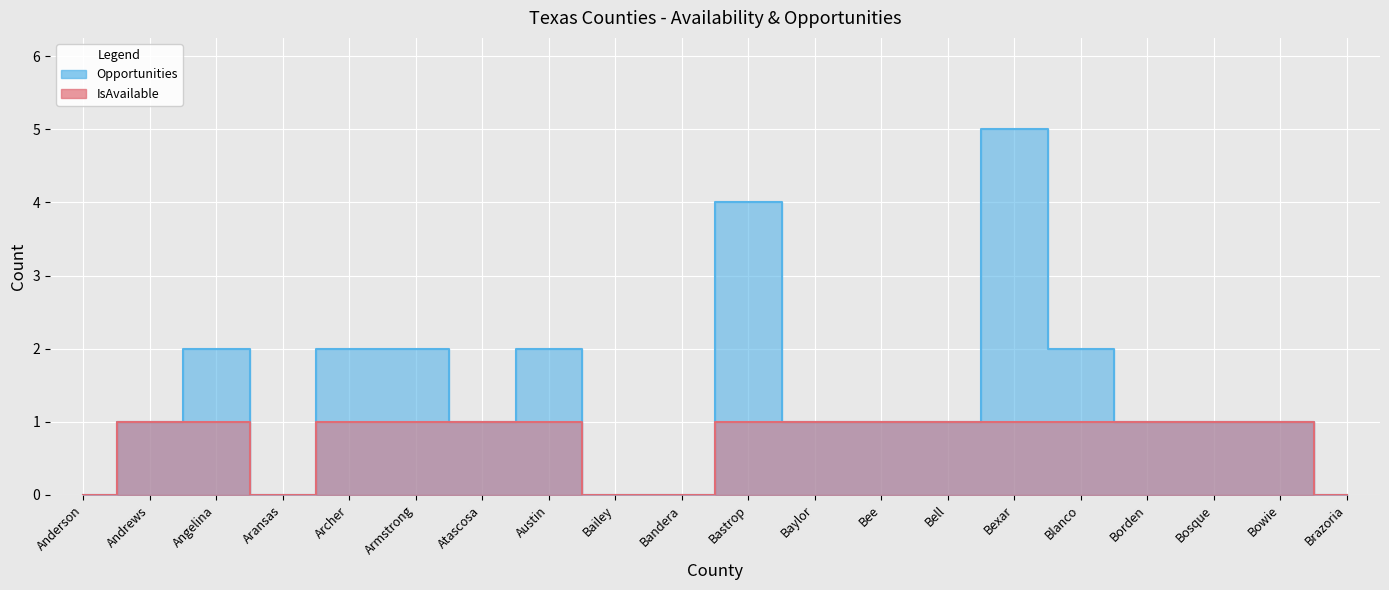

What is the difference between the Available values at Bosque and Bandera?

1